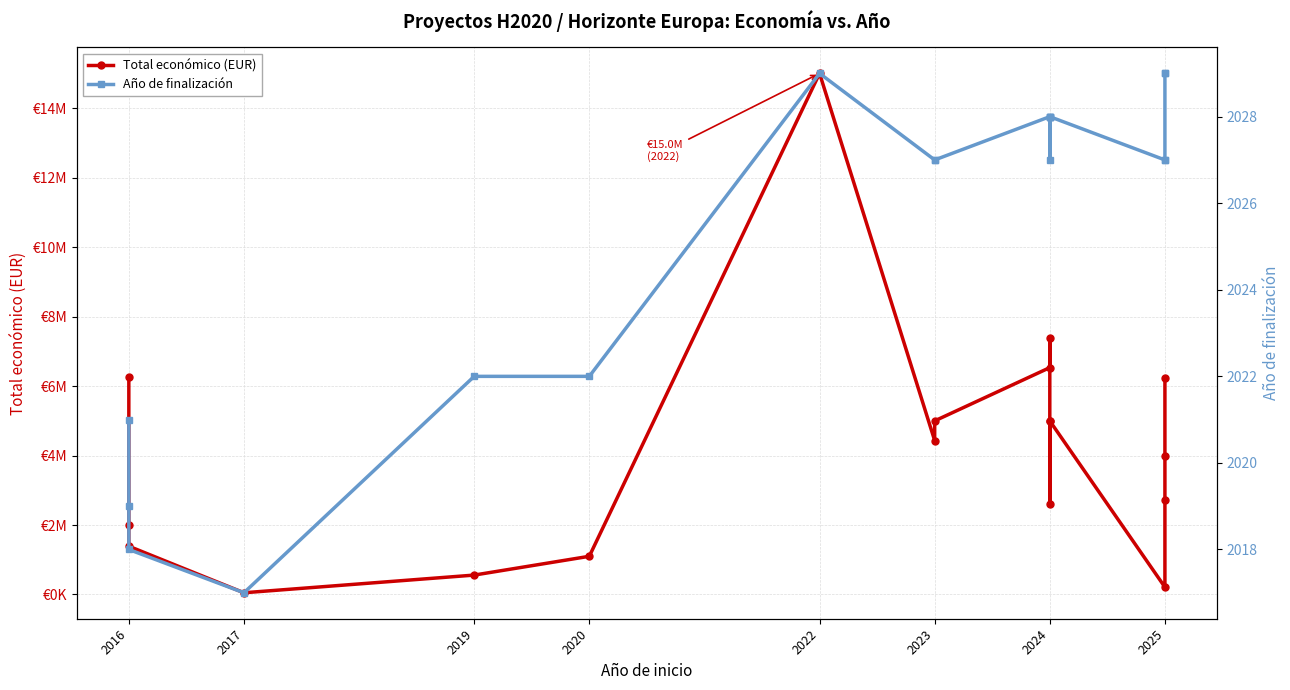

Rank the series at 2019 from highest to lowest value.

Total económico (EUR), Año de finalización